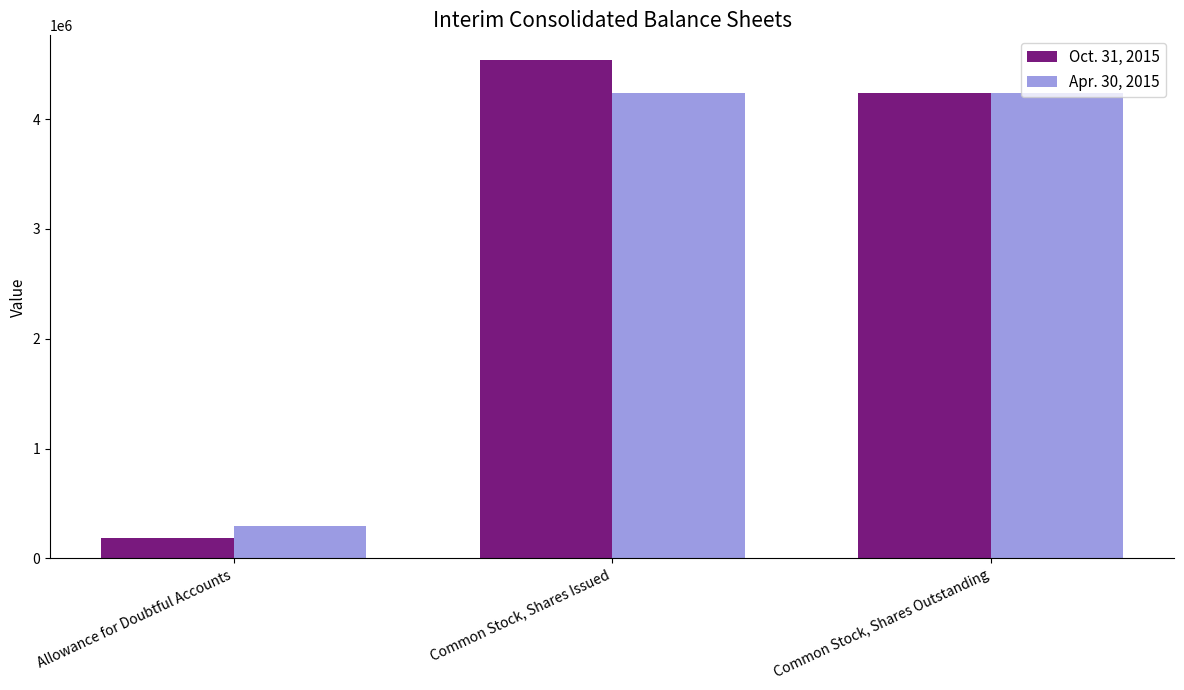

Which series has the largest total across all categories?

Oct. 31, 2015